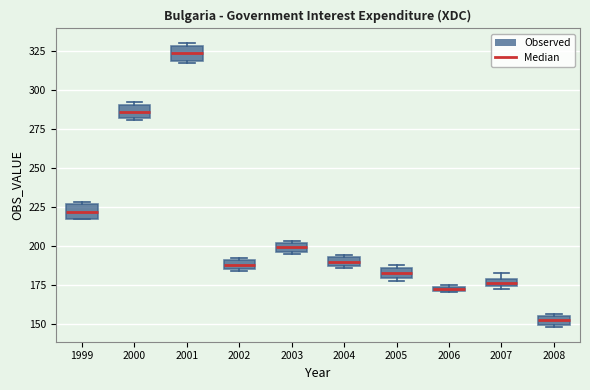

Which box has the highest median line?

2001